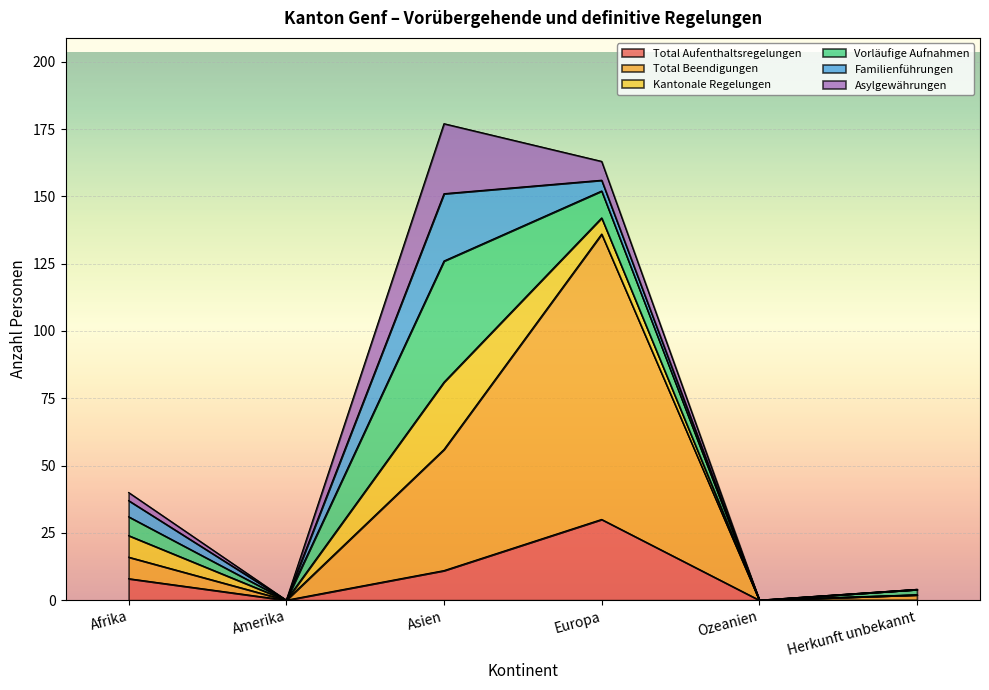

Rank the categories by Asylgewährungen value from highest to lowest.

Asien, Europa, Afrika, Amerika, Ozeanien, Herkunft unbekannt